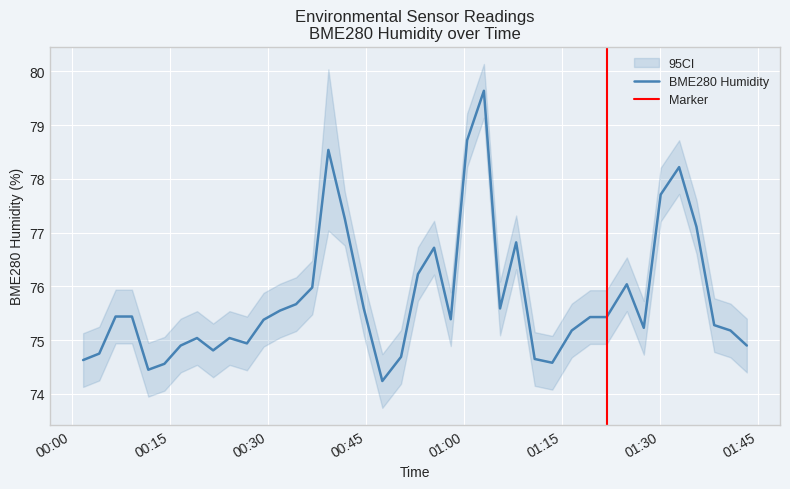

What is the greatest value displayed?

80.1